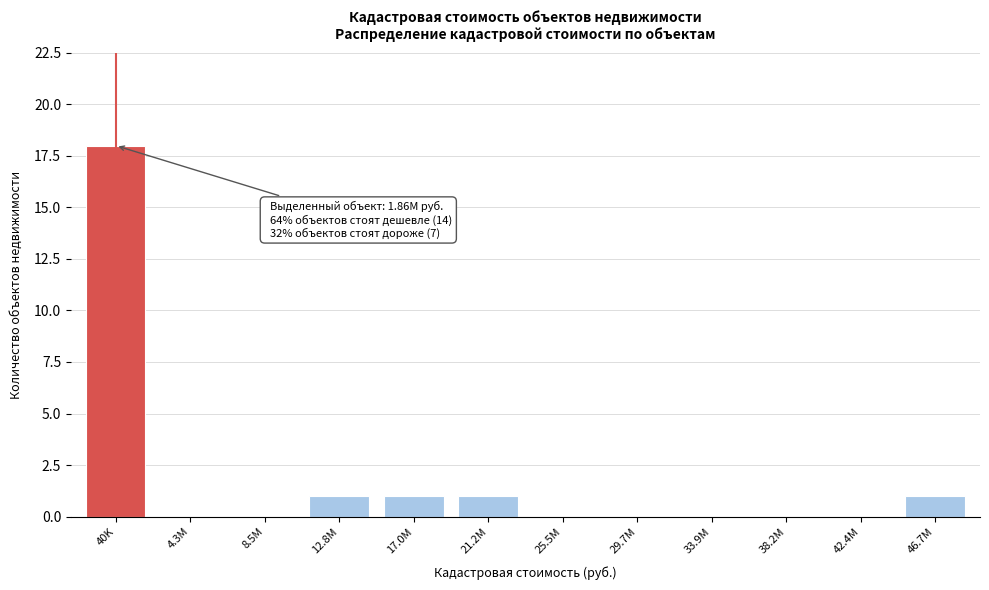

Reading left to right, extract all data points from this chart.

40K=18	4.3M=0	8.5M=0	12.8M=1	17.0M=1	21.2M=1	25.5M=0	29.7M=0	33.9M=0	38.2M=0	42.4M=0	46.7M=1